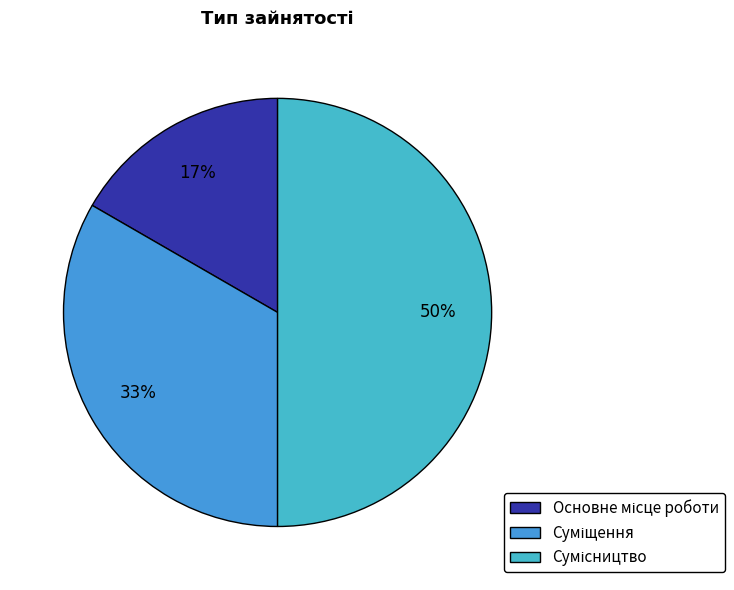

True or false: Сумісництво accounts for 65% of the total.

False